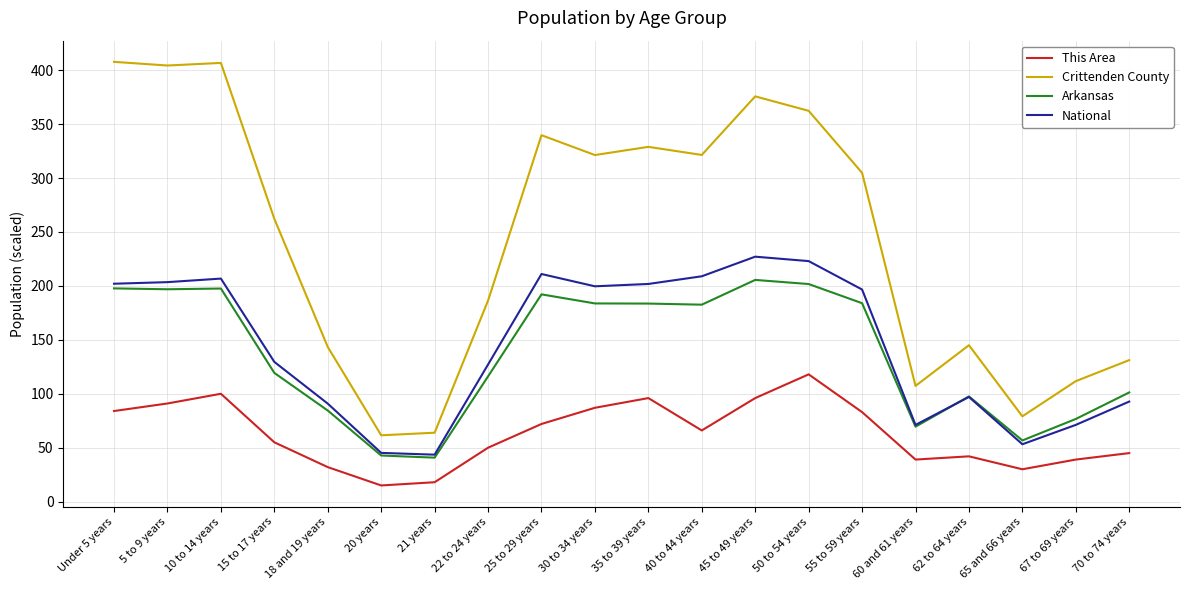

Count the number of data series in this chart.

4